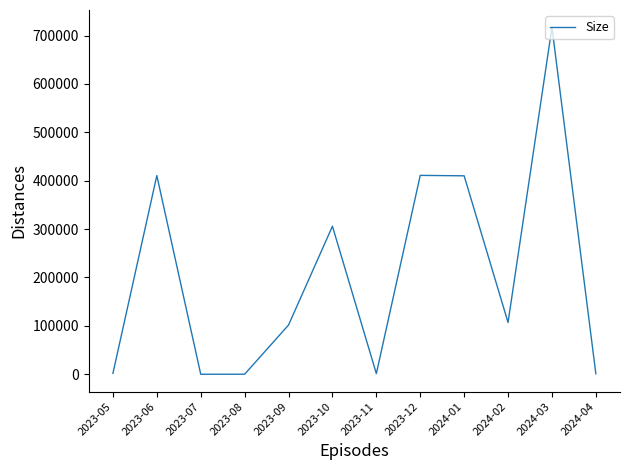

What is the ratio of the value at 2023-12 to the value at 2024-04?

449.7